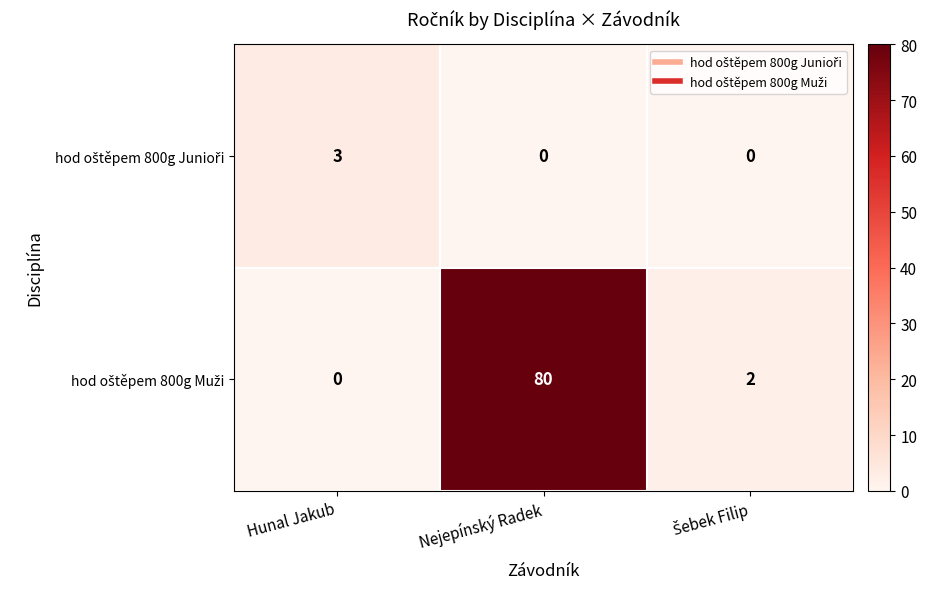

Which category has the highest value across all series?

Nejepínský Radek